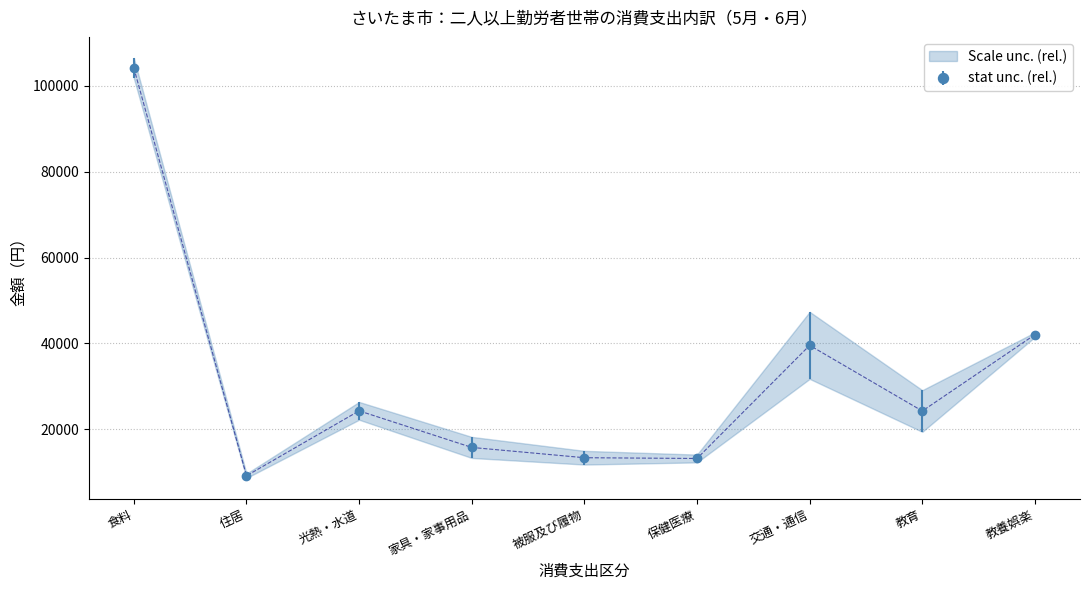

True or false: 6月（二人以上勤労者世帯） and 5月（二人以上勤労者世帯） cross at least once.

False